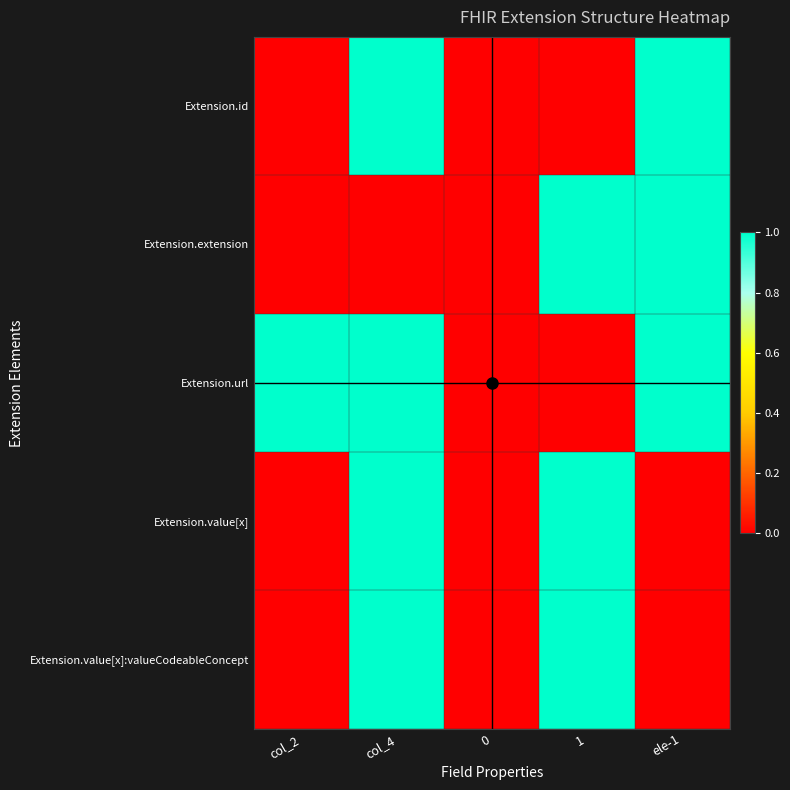

True or false: Extension.extension has a value of 2 at 1.

False